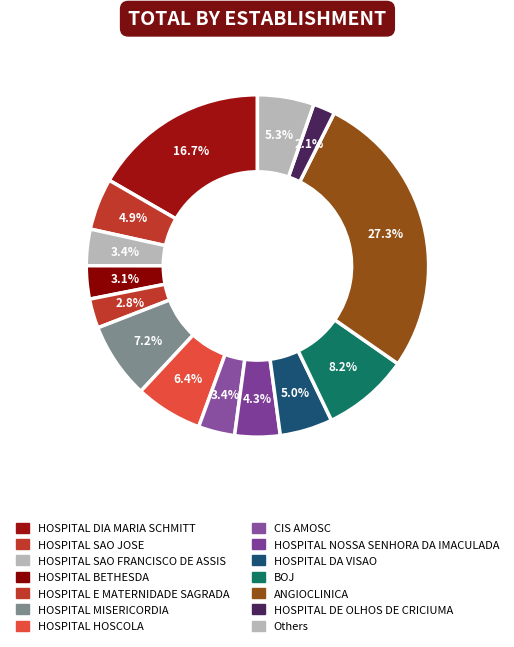

What percentage is the HOSPITAL NOSSA SENHORA DA IMACULADA slice, to the nearest percent?

4%